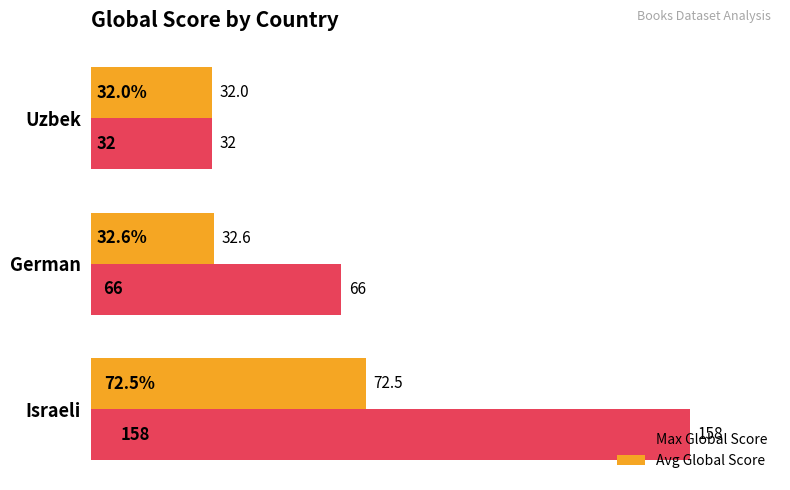

What is the maximum value shown in the chart?

158.0